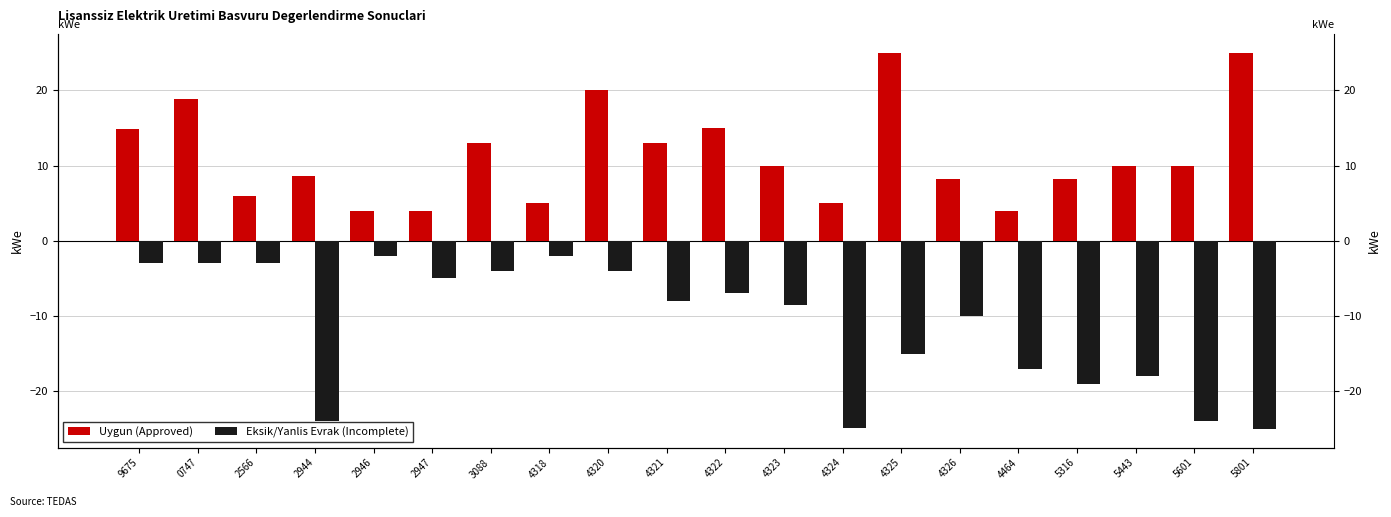

What is the minimum value for Eksik/Yanlis Evrak (Incomplete)?

-25.0